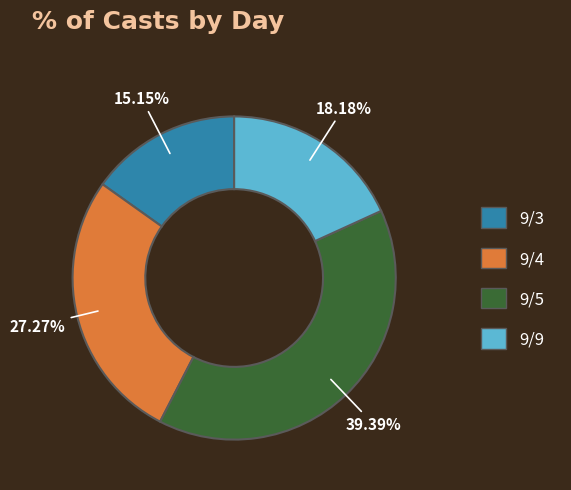

The 9/9 slice represents 26% of the pie. True or false?

False